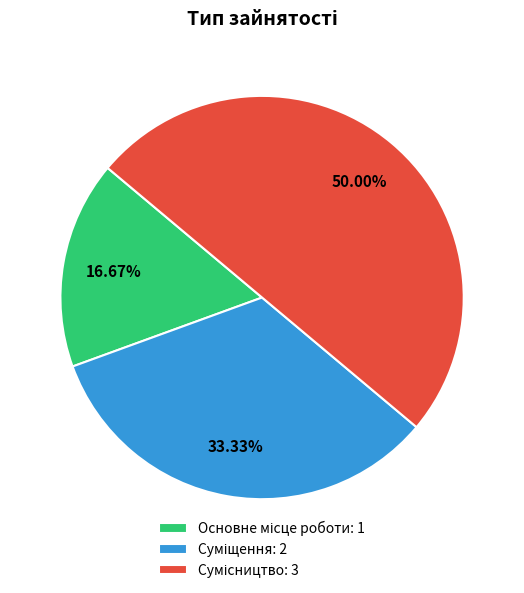

Which has a higher value, Суміщення or Основне місце роботи?

Суміщення